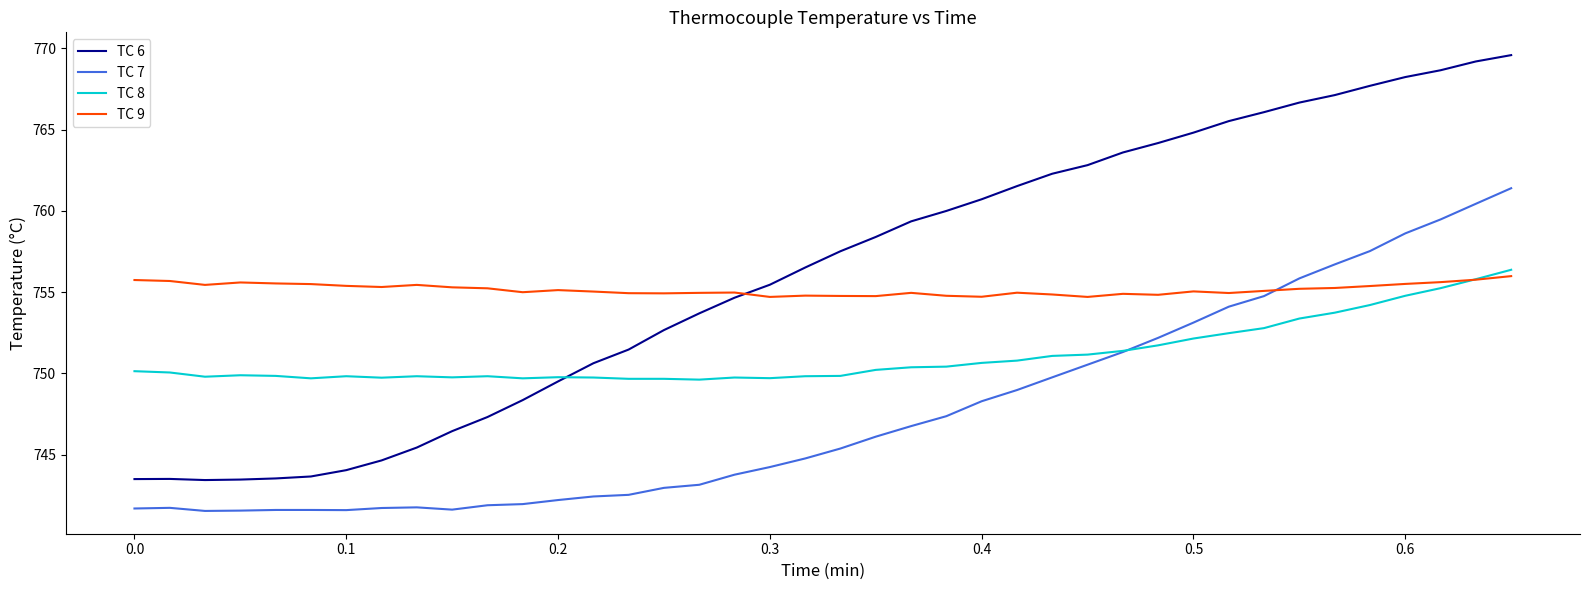

What is the average value of the TC 7 series?

747.6